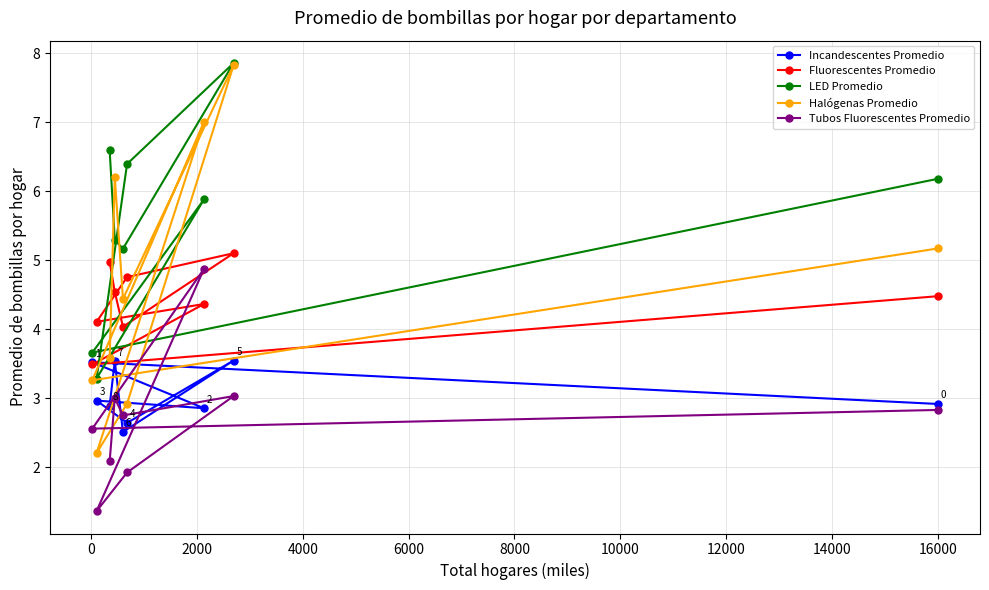

What is the highest value of the Incandescentes Promedio series?

3.5